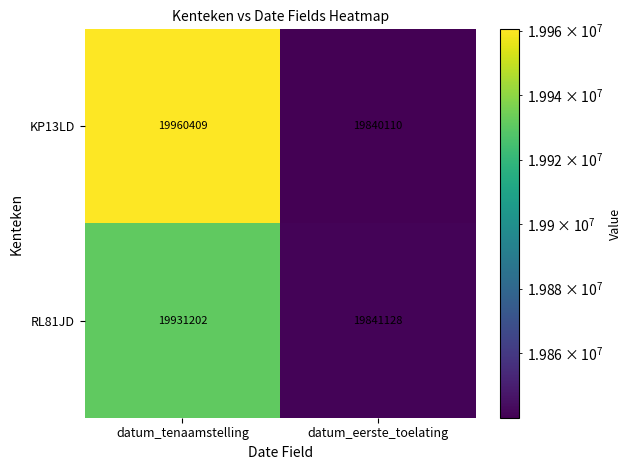

What value does the RL81JD series have at datum_tenaamstelling?

19931202